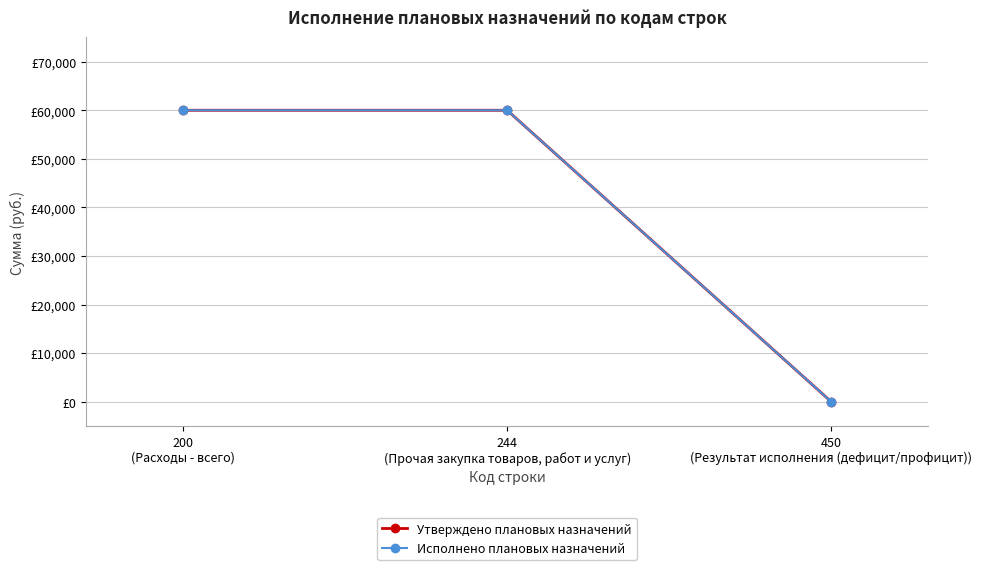

At which label is Утверждено плановых назначений closest to 30000?

200
(Расходы - всего)